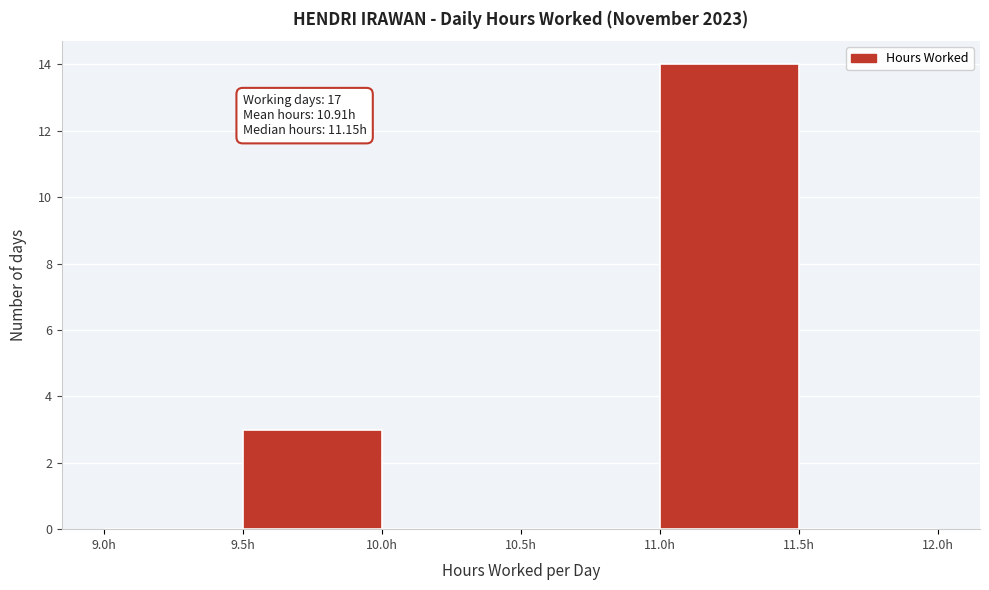

Over which range of the x-axis is the bar tallest?

11.0 to 11.5